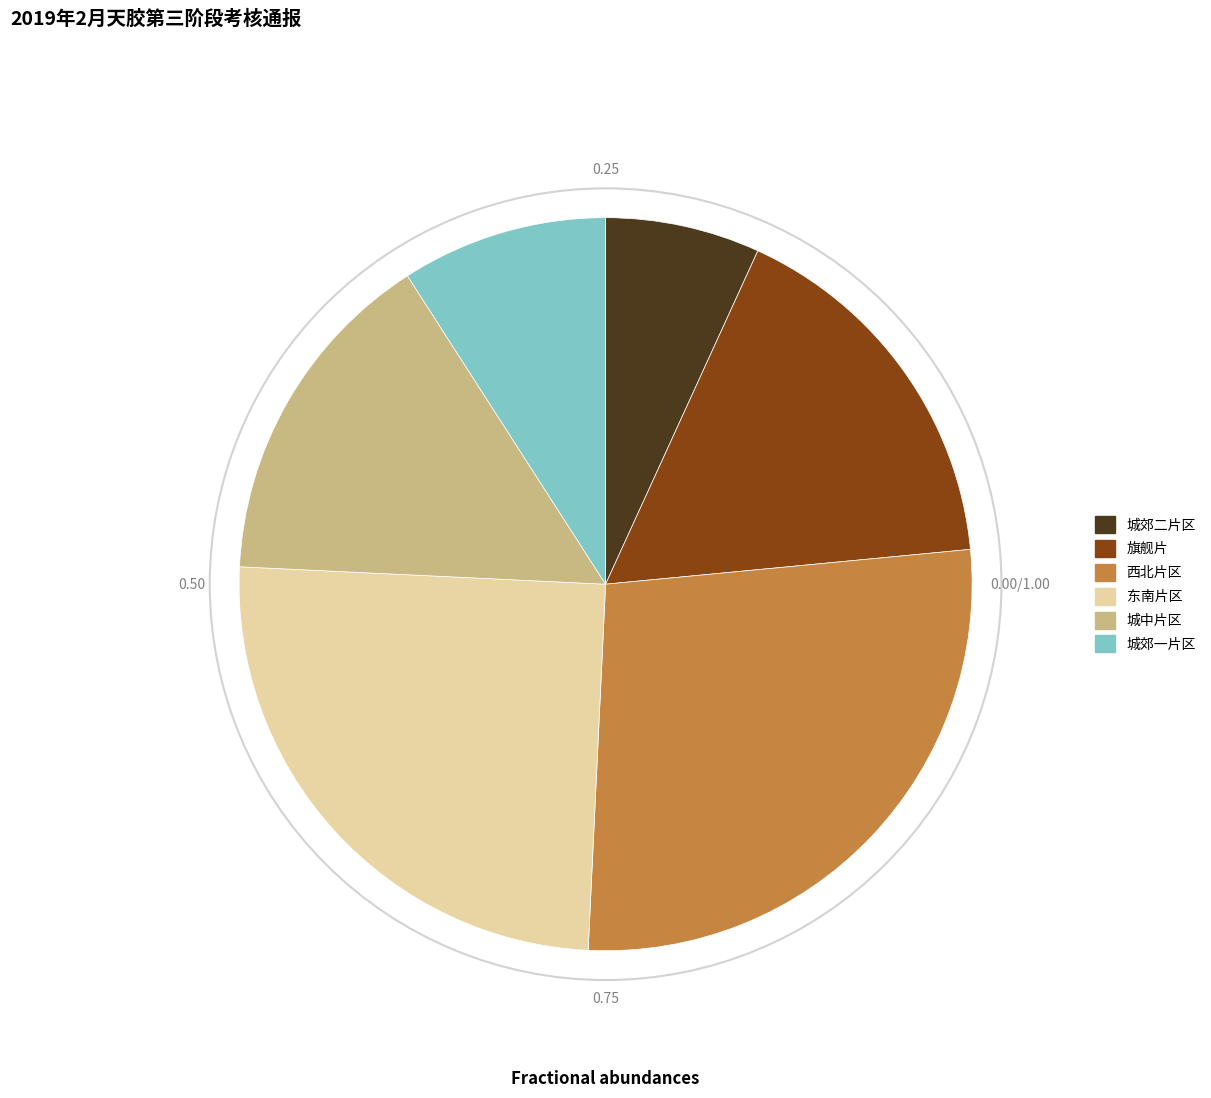

Approximately how many times larger is the value at 东南片区 compared to 城中片区?

1.6